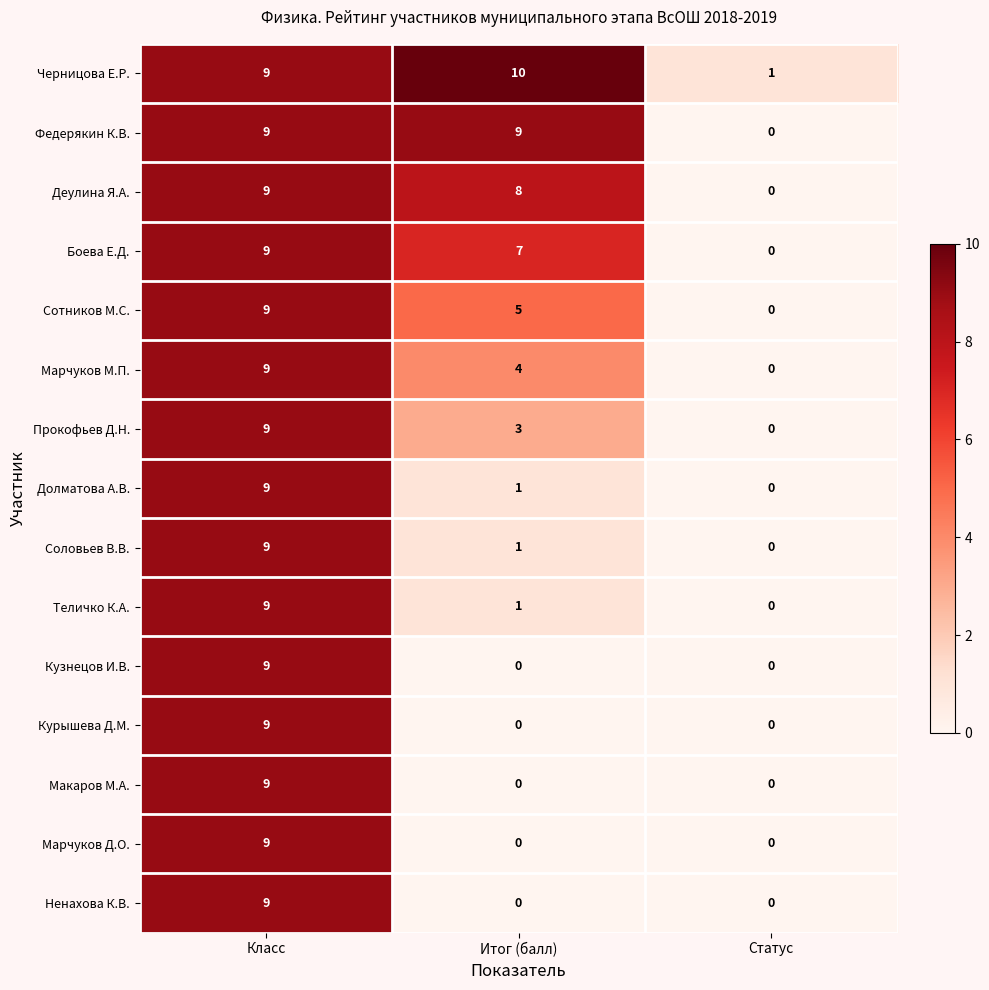

Count the Прокофьев Д.Н. values in the range 0 to 9.

3